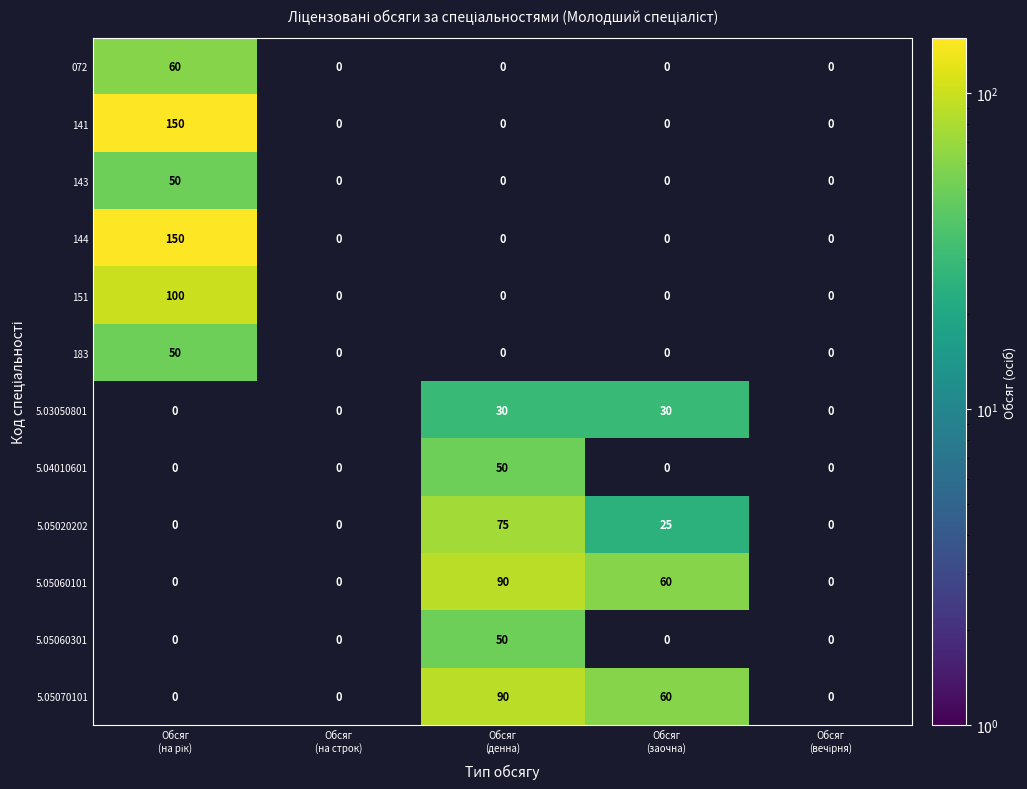

How many series are shown in this chart?

12